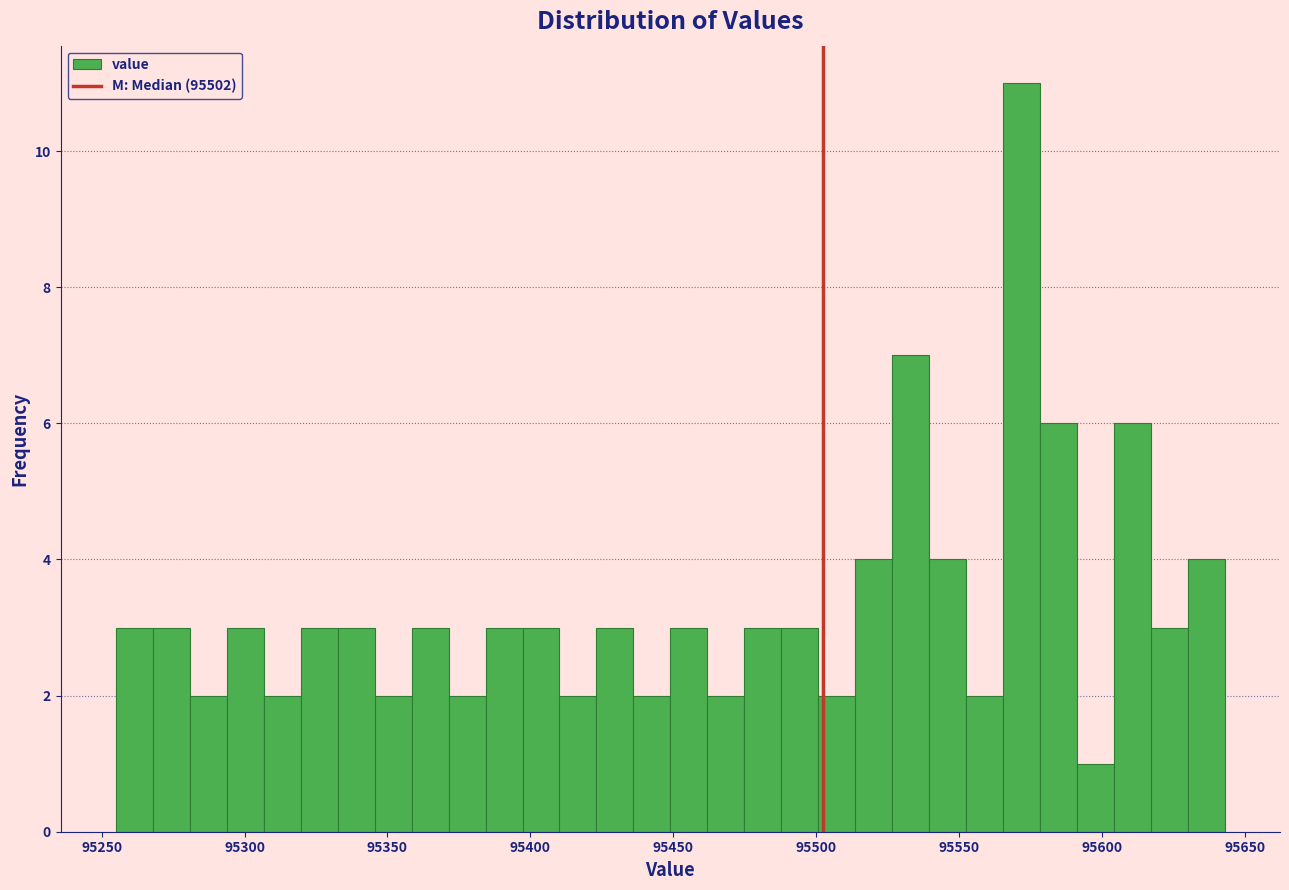

Read against the x-axis, roughly where is the centre of the tallest bar?

95570